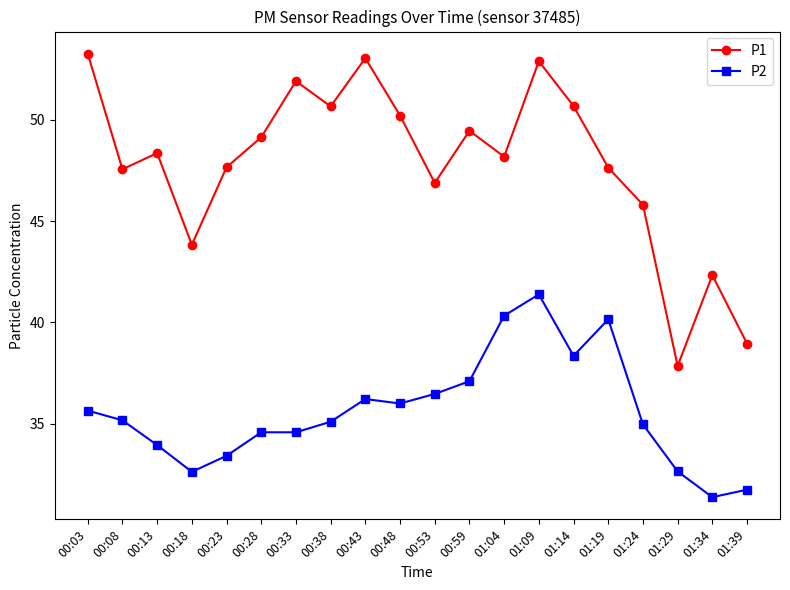

At how many categories does at least one series exceed 41?

18